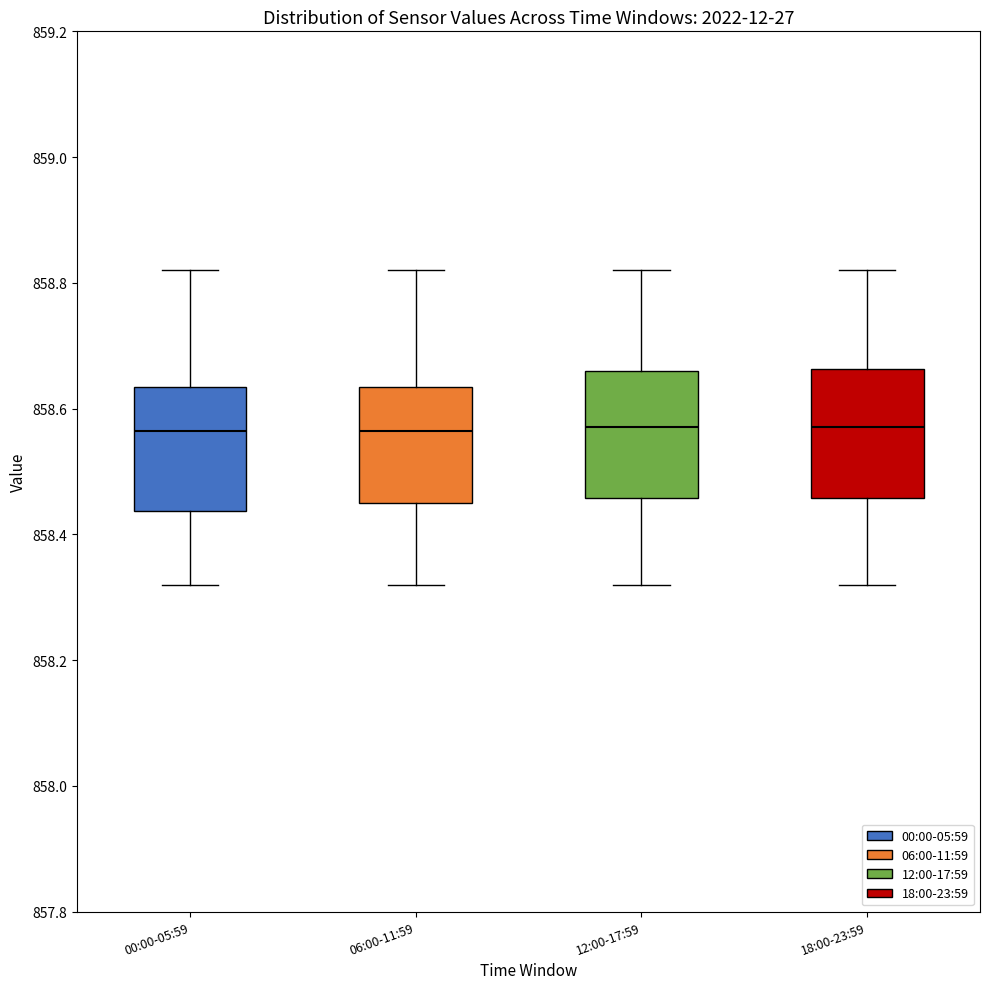

Reading left to right, read every box against the y-axis: the position of its median line, the range the box covers, and the ends of its whiskers. The values are not printed on the chart, so give them approximately, as read against the axis.

00:00-05:59: median 858.56, box 858.44 to 858.64, whiskers 858.32 to 858.82
06:00-11:59: median 858.56, box 858.46 to 858.64, whiskers 858.32 to 858.82
12:00-17:59: median 858.58, box 858.46 to 858.66, whiskers 858.32 to 858.82
18:00-23:59: median 858.58, box 858.46 to 858.66, whiskers 858.32 to 858.82